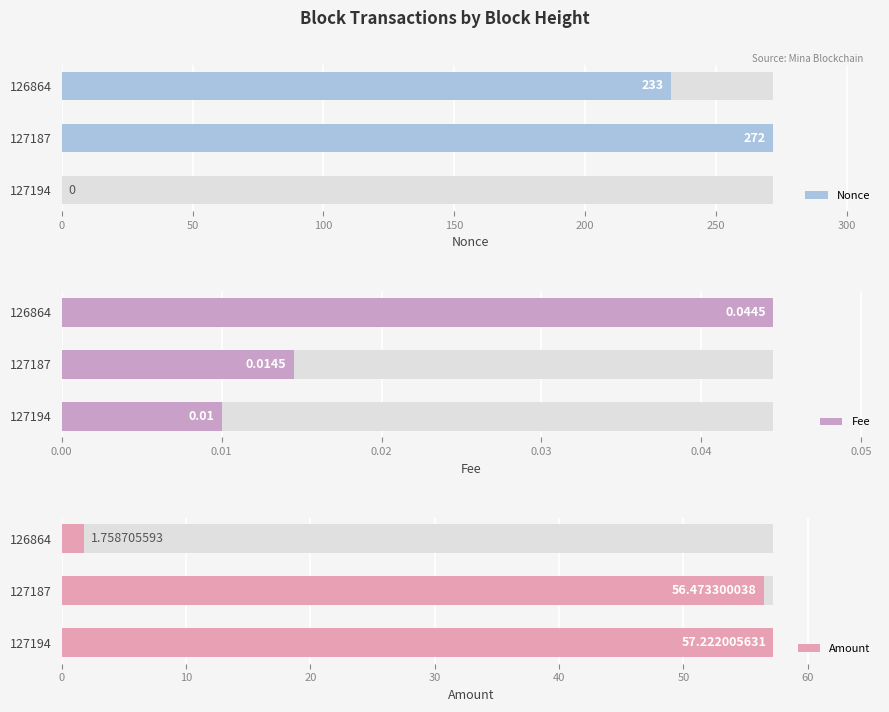

List the series in order of their peak value, highest first.

Nonce, Amount, Fee